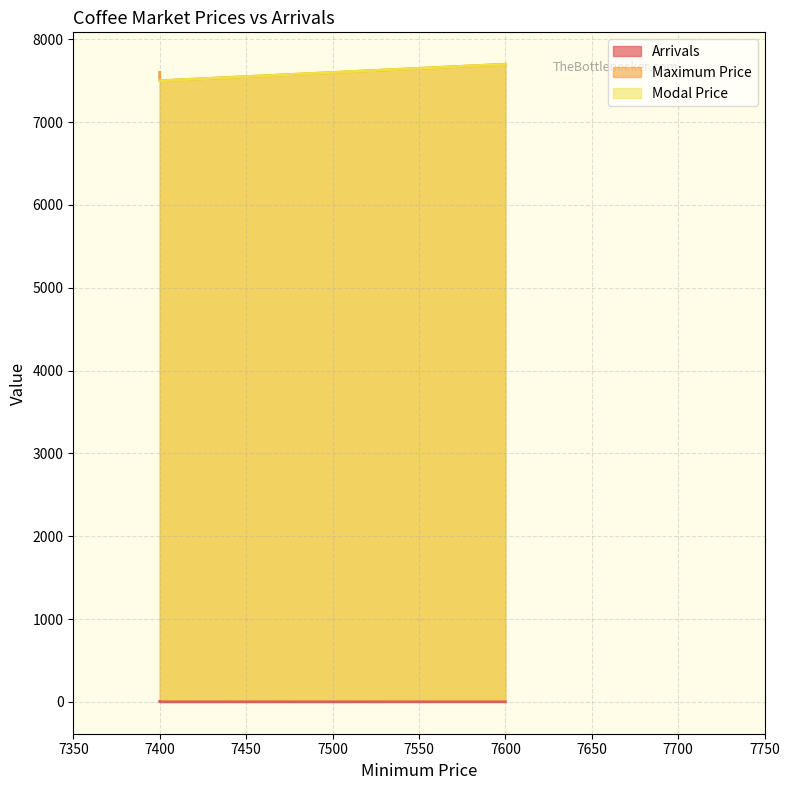

What is the difference between the maximum and minimum values in the Maximum Price series?

200.0